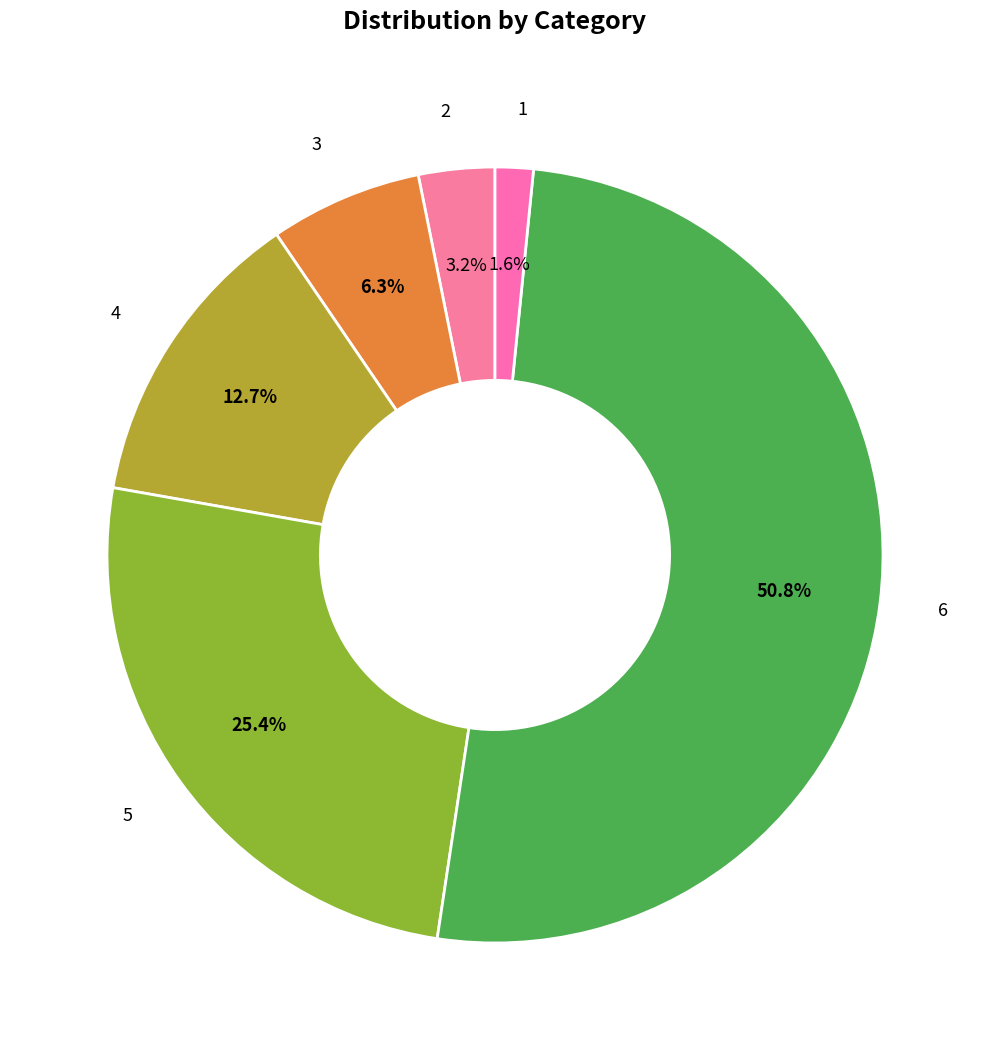

Is there a majority slice in this chart?

Yes